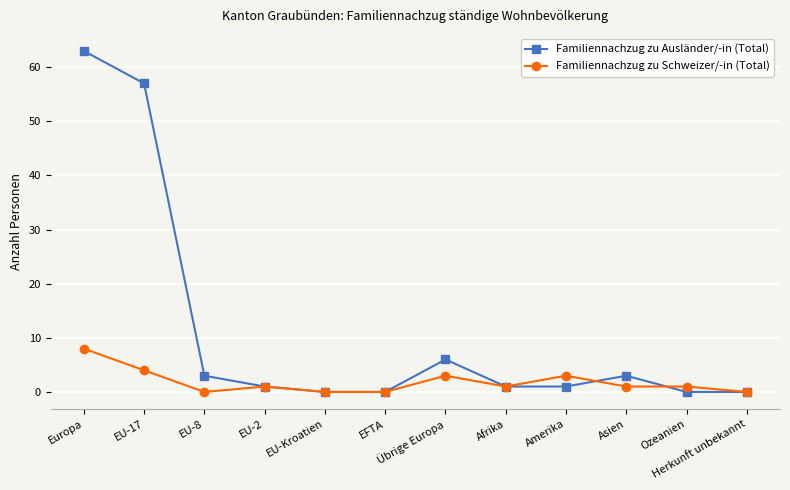

Where does the Familiennachzug zu Schweizer/-in (Total) series first go above 1?

Europa